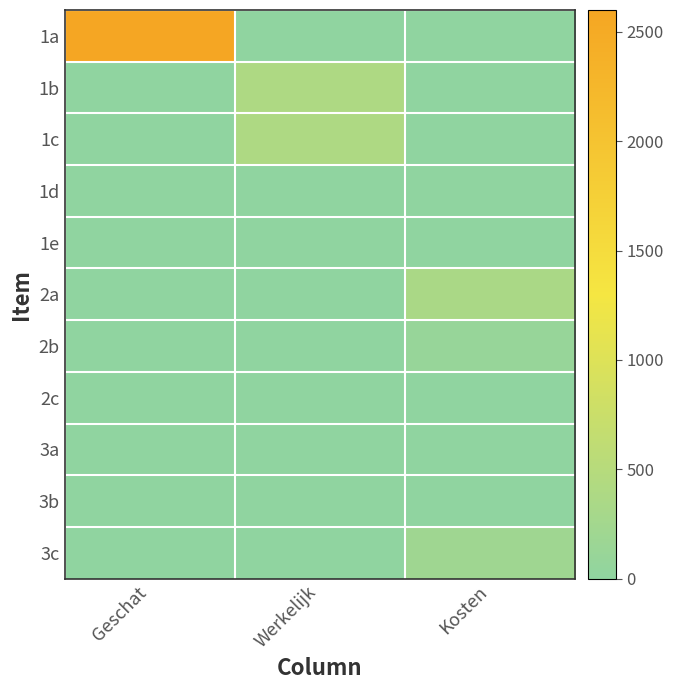

Which series has the largest range (max minus min)?

1a